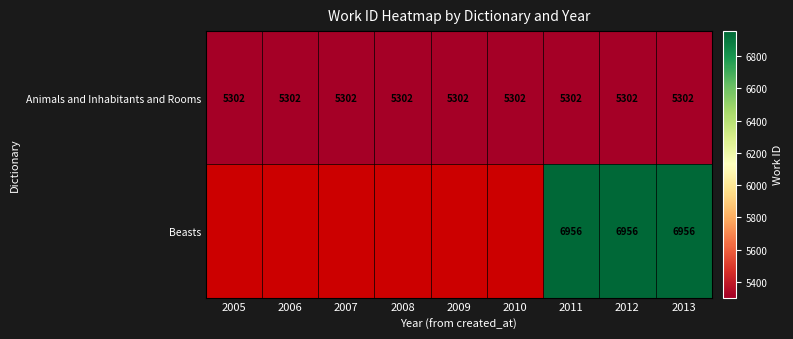

At how many categories does at least one series exceed 6473?

3